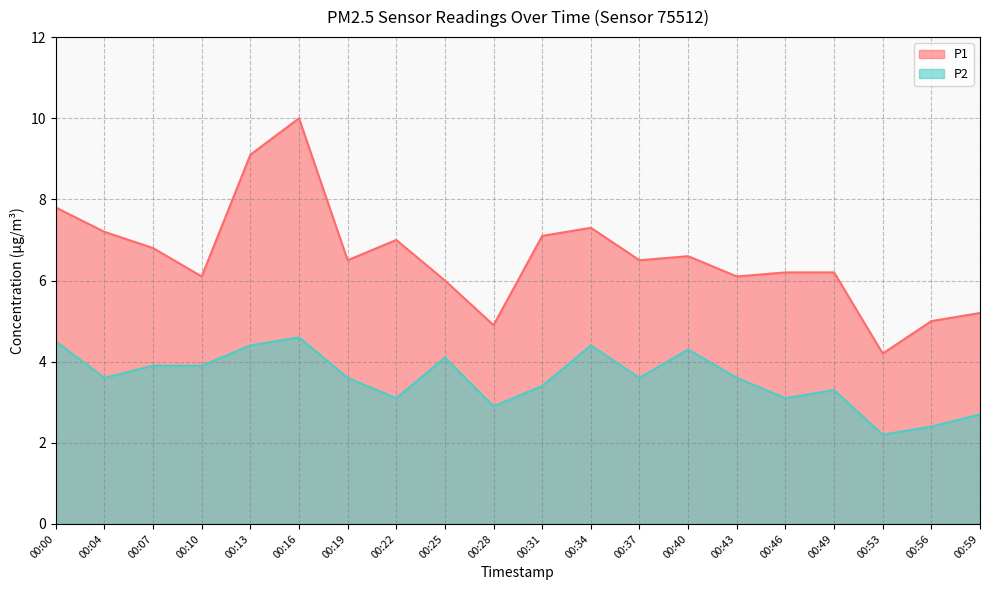

What is the difference between the maximum and minimum values in the P2 series?

2.4